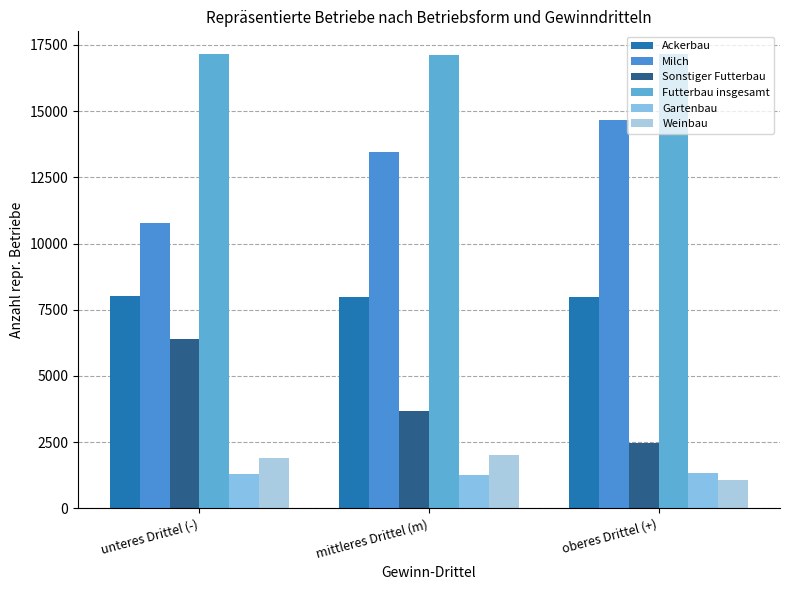

Where is Milch nearest to the value 12723?

mittleres Drittel (m)